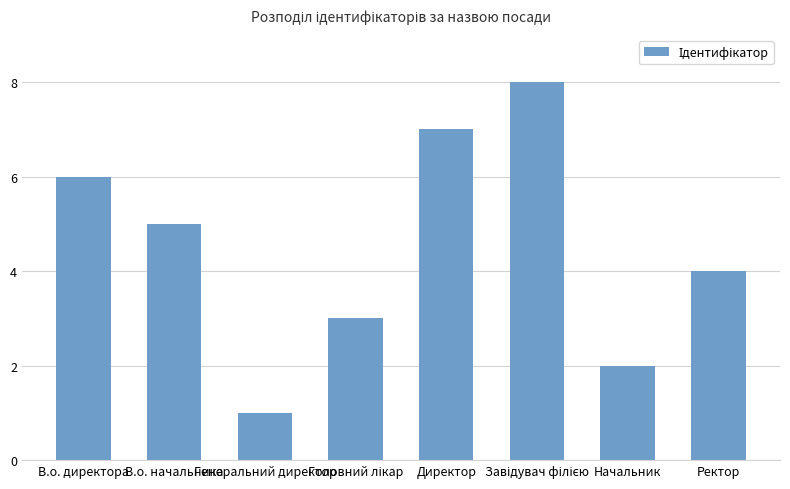

What is the maximum value shown in the chart?

8